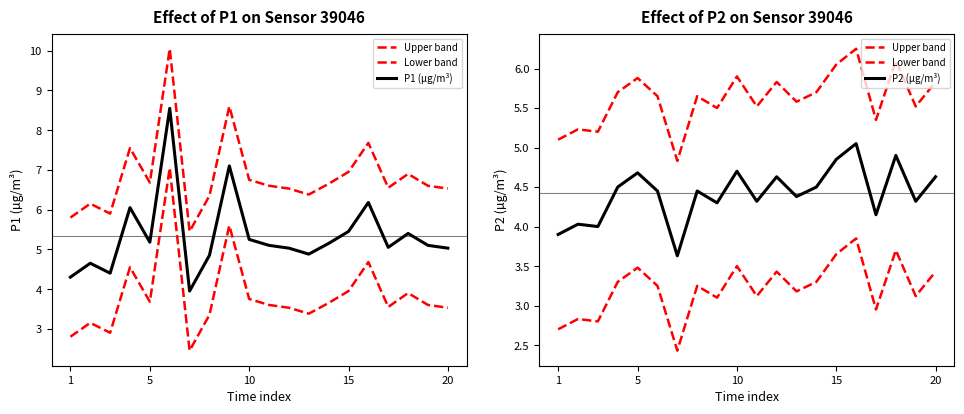

Is the value of P1 (µg/m³) at 12 greater than the value of Upper band at 10?

No